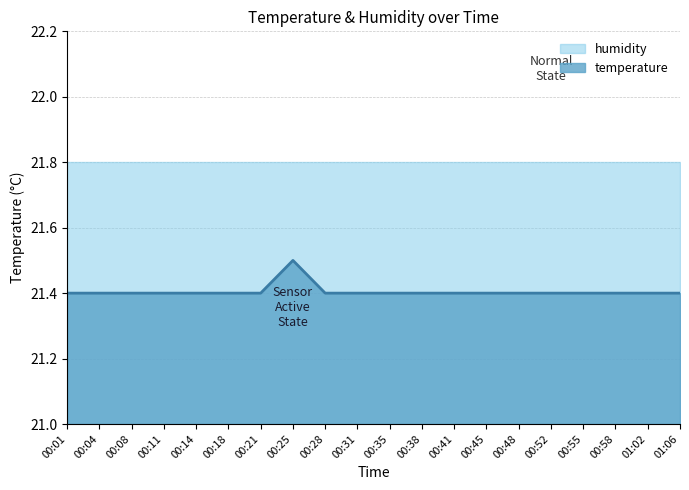

The chart shows a value of 21.4 at 00:04. True or false?

True